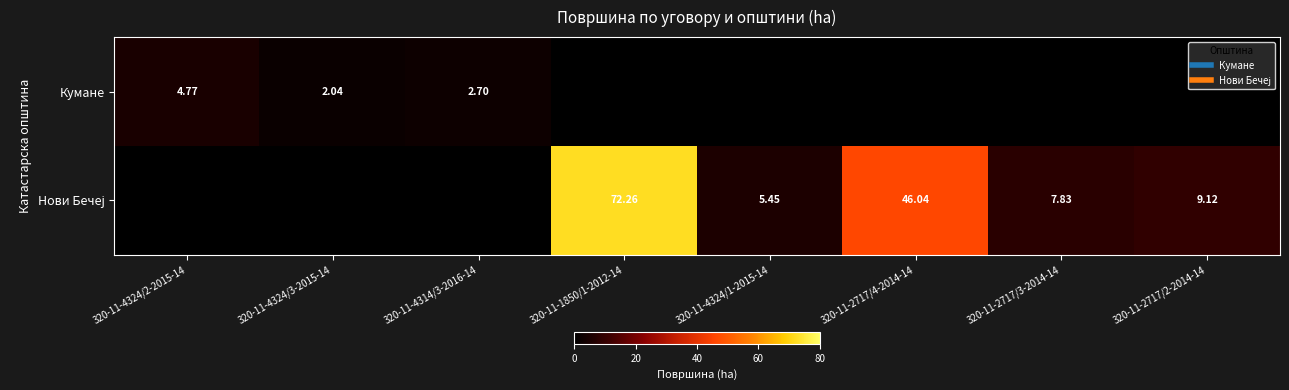

At which category is the sum across all series the highest?

320-11-1850/1-2012-14